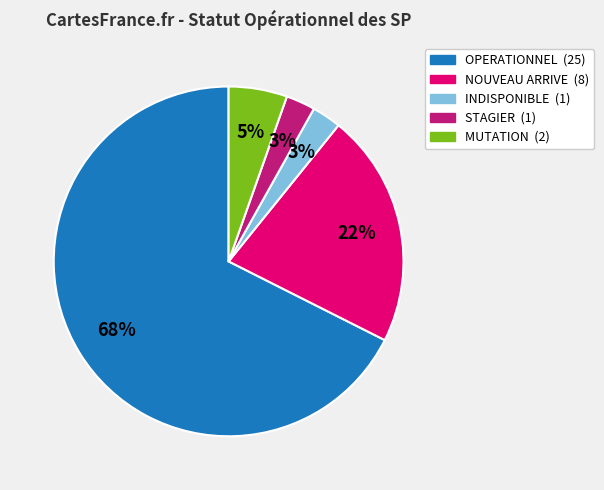

The STAGIER slice represents 17% of the pie. True or false?

False